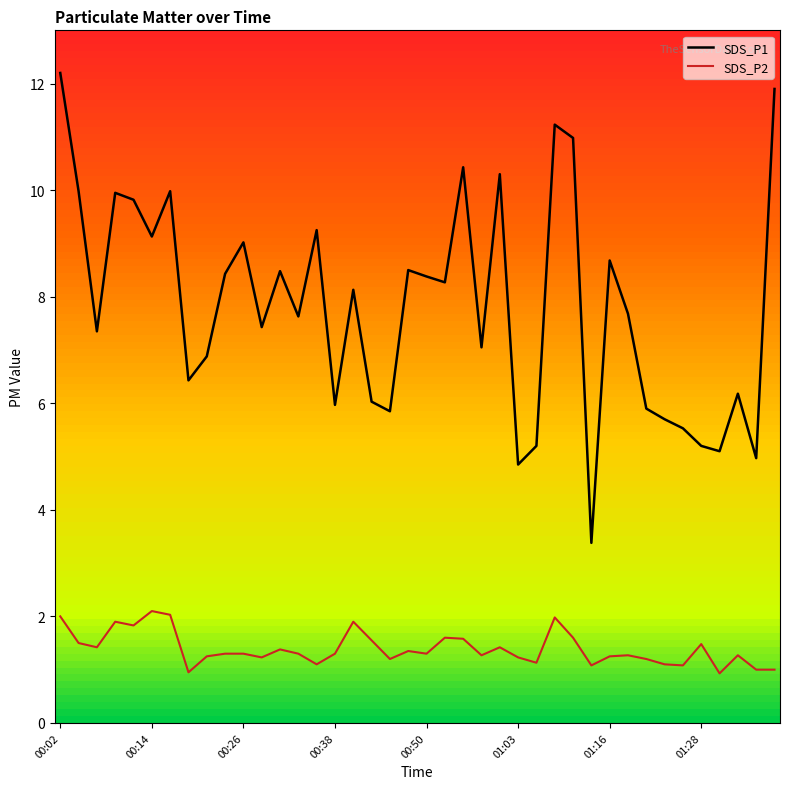

Does the chart display data point markers on the line(s)?

No